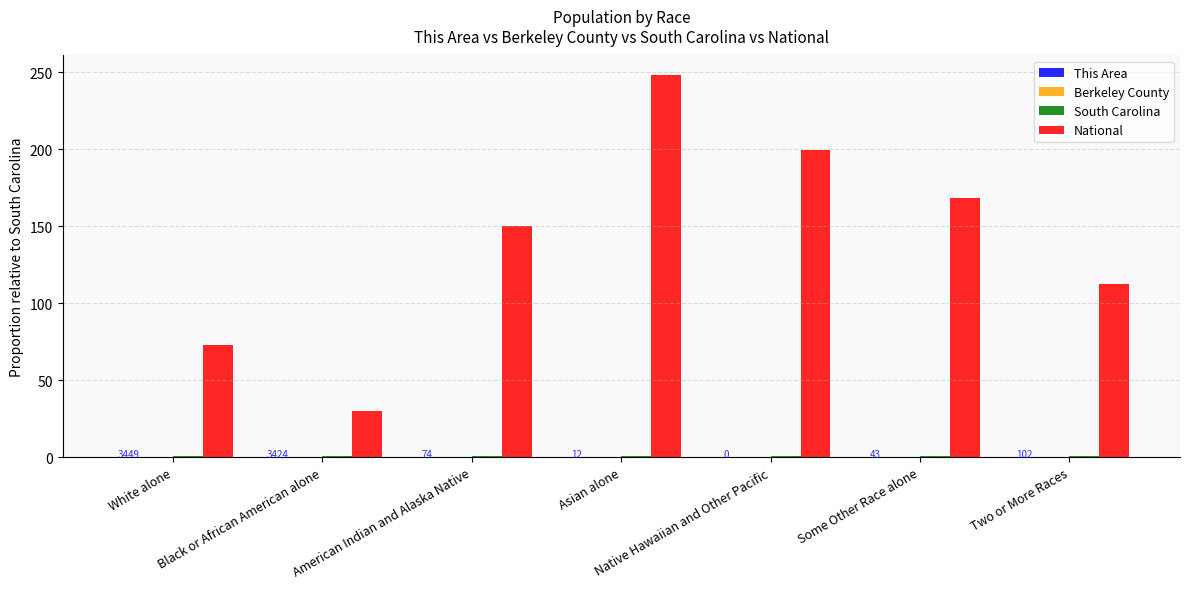

Which series has the largest total across all categories?

National